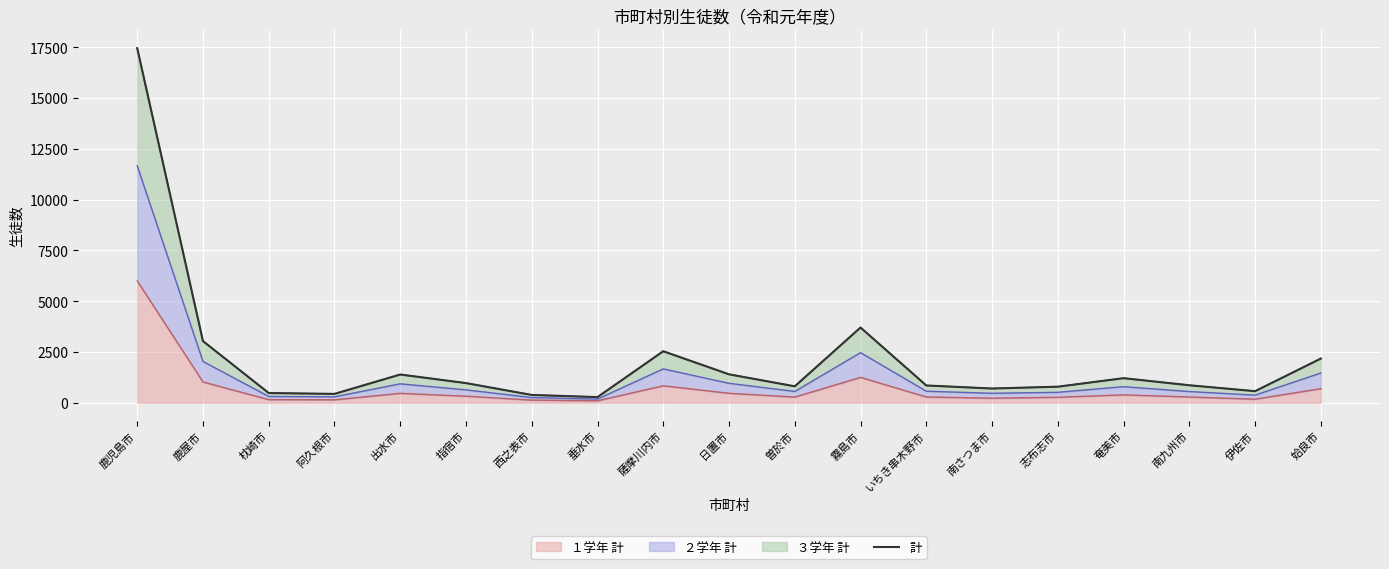

The chart shows a value of 572 at 伊佐市. True or false?

True